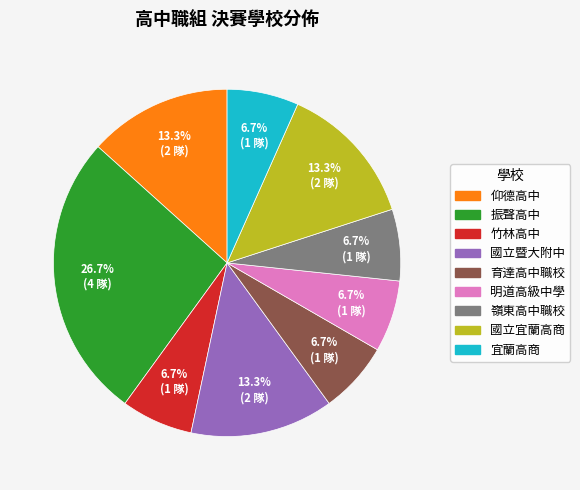

What percentage is NOT represented by 明道高級中學?

93.3%